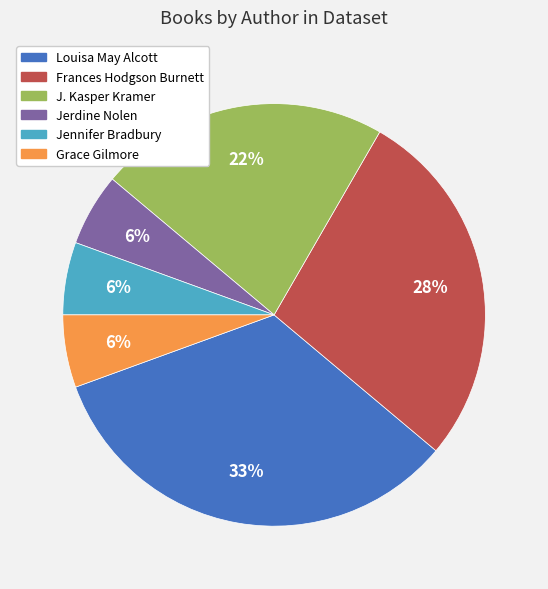

Which has a higher value, Jennifer Bradbury or J. Kasper Kramer?

J. Kasper Kramer